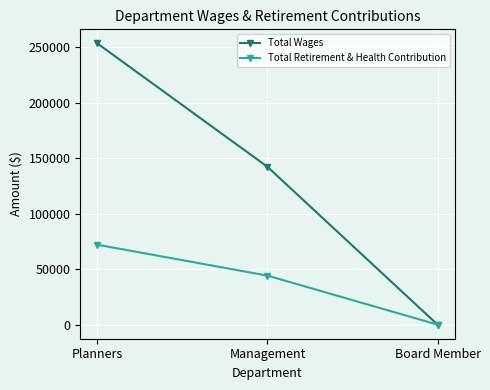

Reading right to left, extract all data points from this chart.

Total Wages: Board Member=0	Management=142209	Planners=253370
Total Retirement & Health Contribution: Board Member=0	Management=44187	Planners=72014